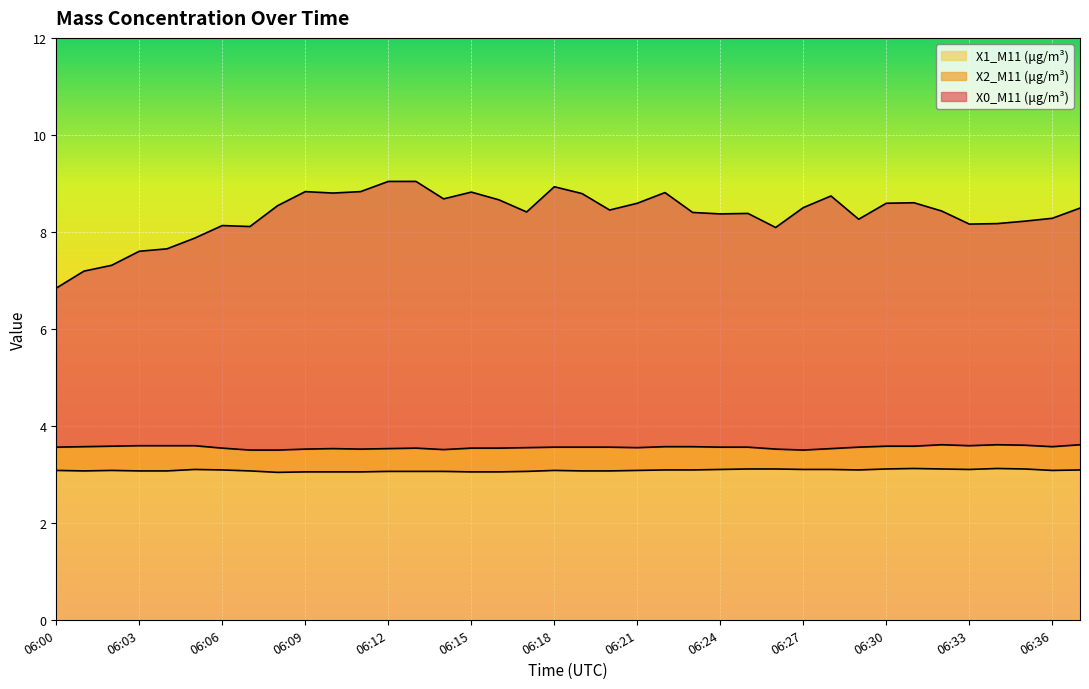

Which category has the highest value across all series?

06:12